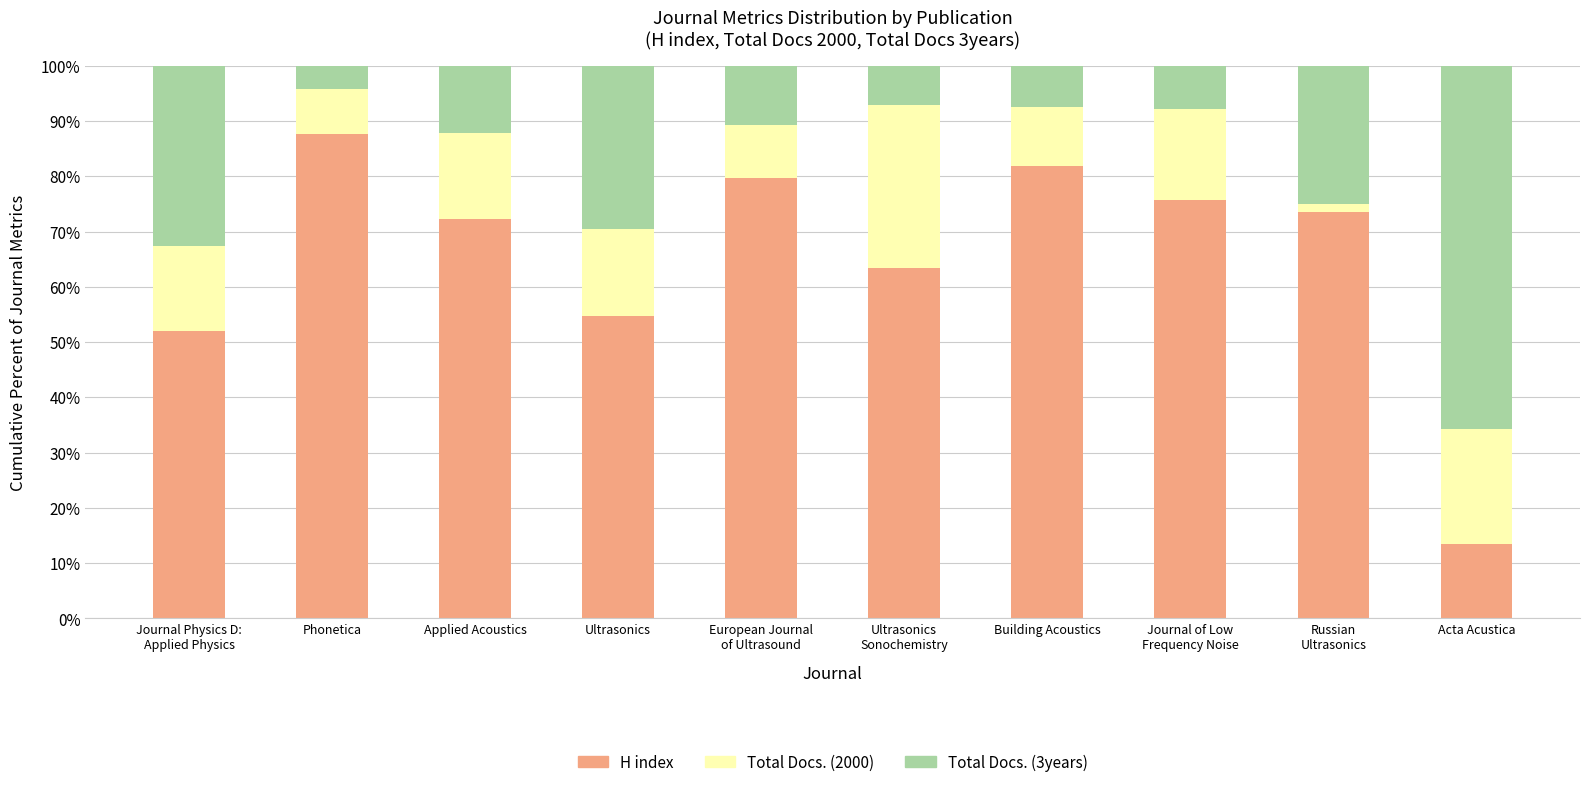

How many values in the H index series exceed 73?

5